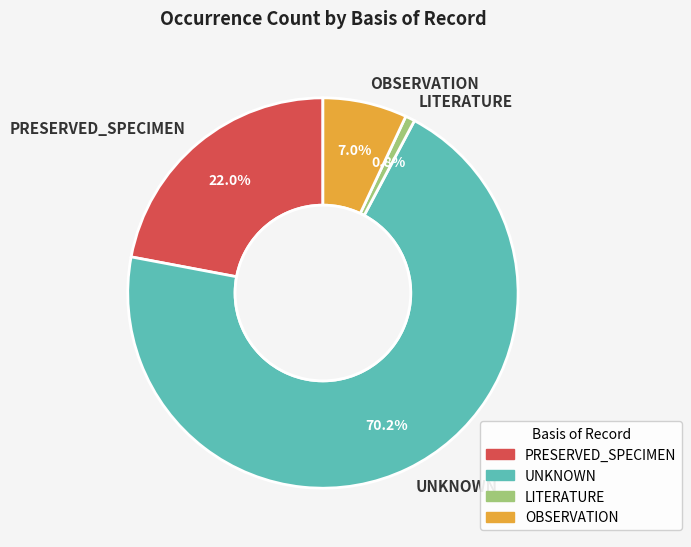

Is the sum of LITERATURE and PRESERVED_SPECIMEN greater than half?

No